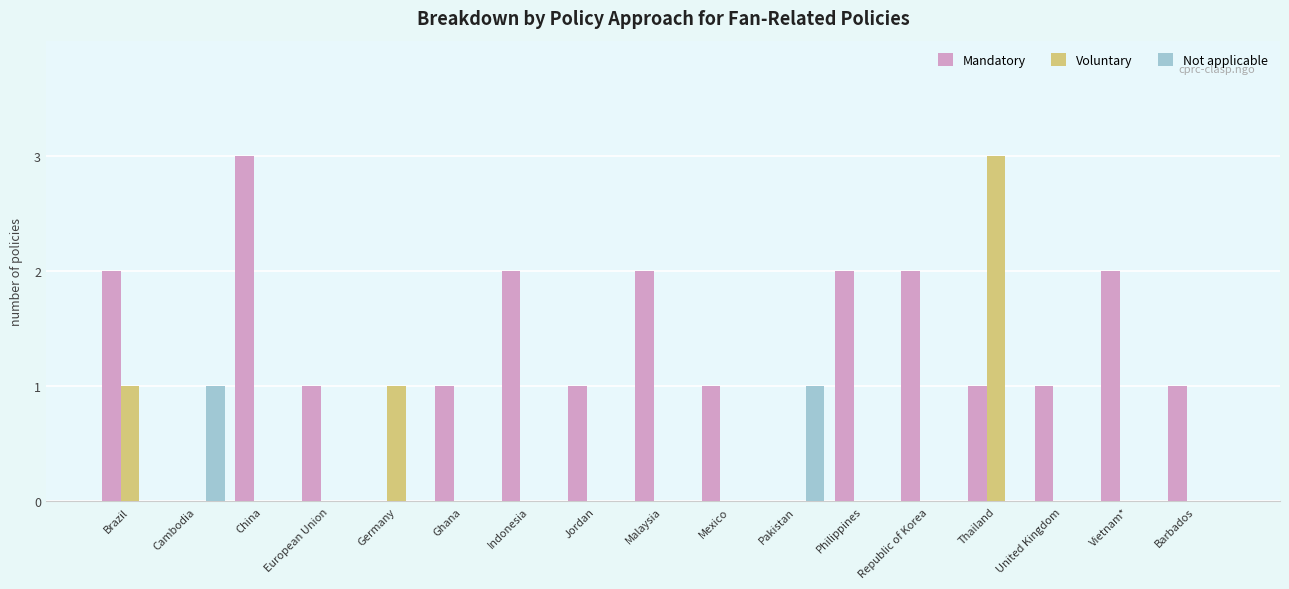

What are all the series names shown in the legend?

Mandatory, Voluntary, Not applicable